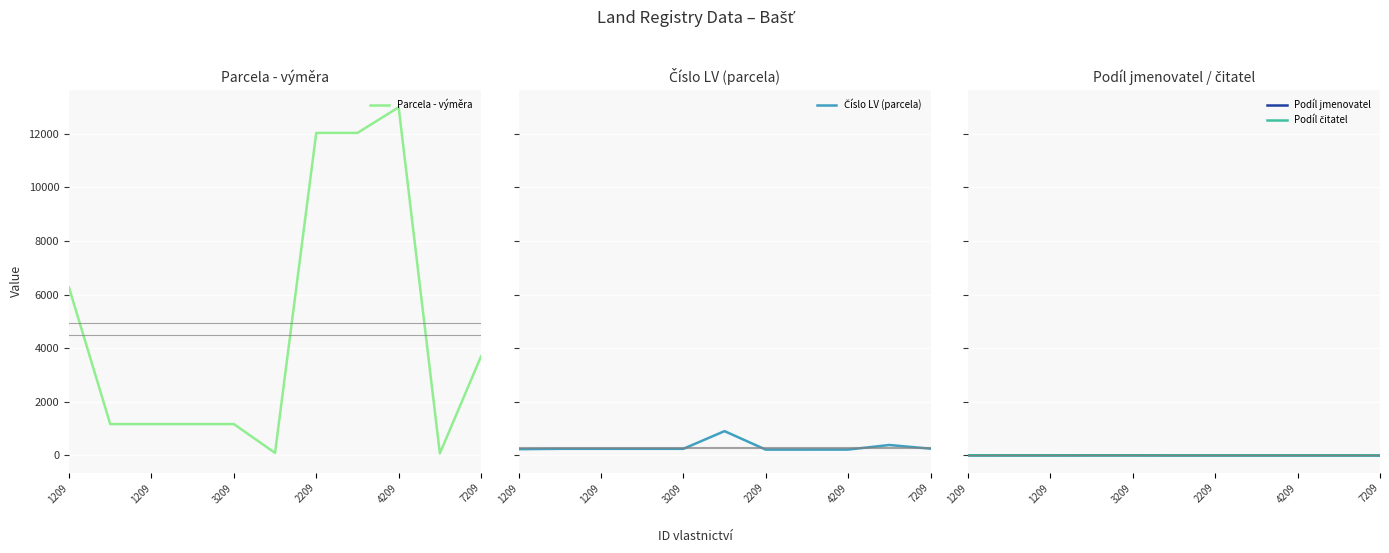

Between 6 and 7, which series saw the biggest shift?

Parcela - výměra